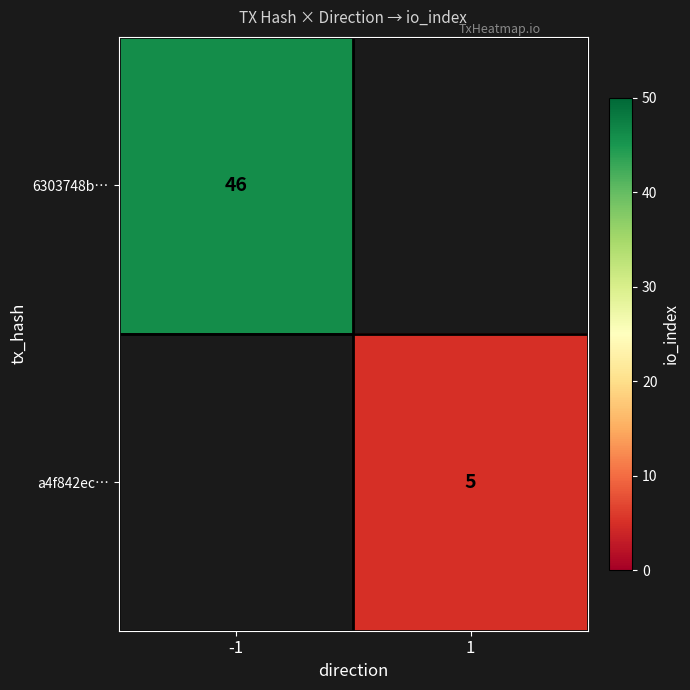

Which has a higher value, 1 or -1?

-1